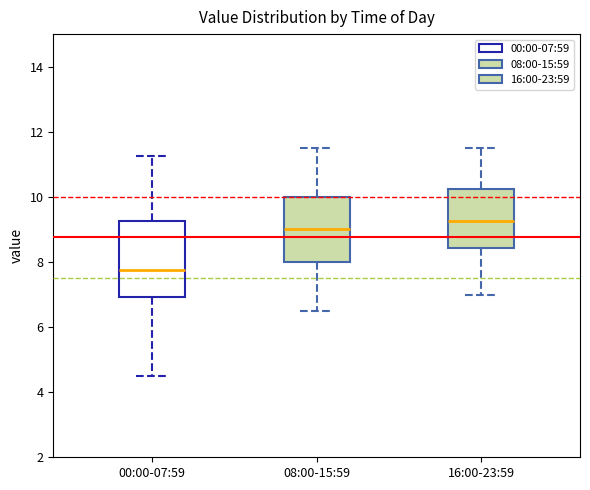

Which box's median line is the lowest?

00:00-07:59